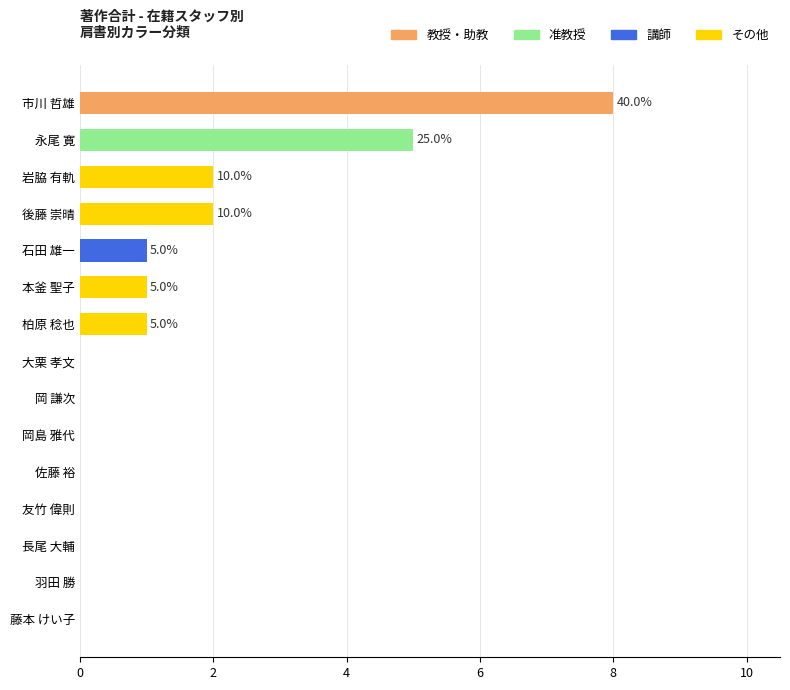

Count the number of categories in the chart.

15